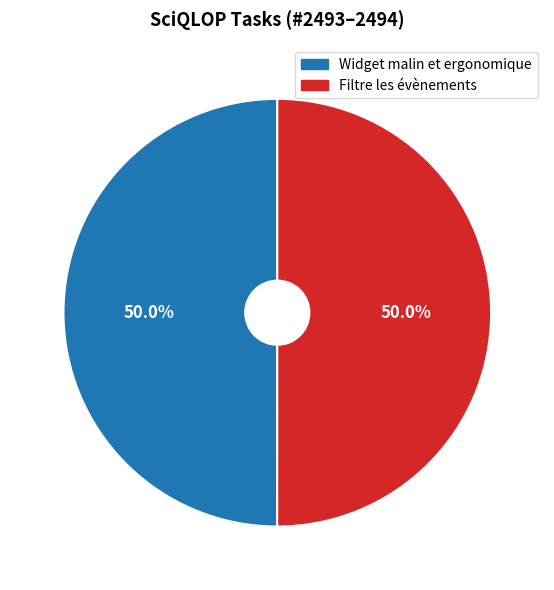

Combined, what portion of the pie is Filtre les évènements and Widget malin et ergonomique?

100.0%